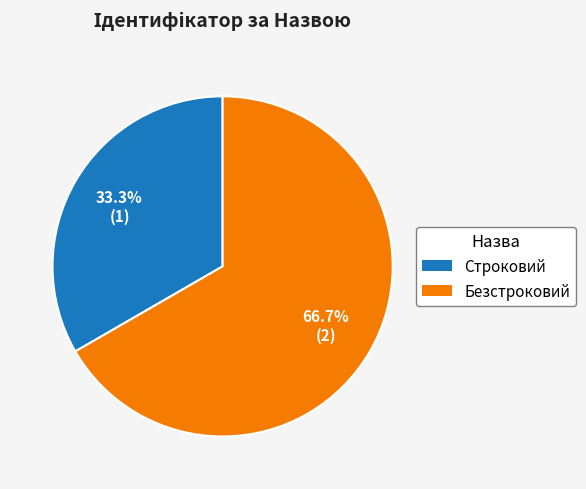

How many segments does this pie chart have?

2